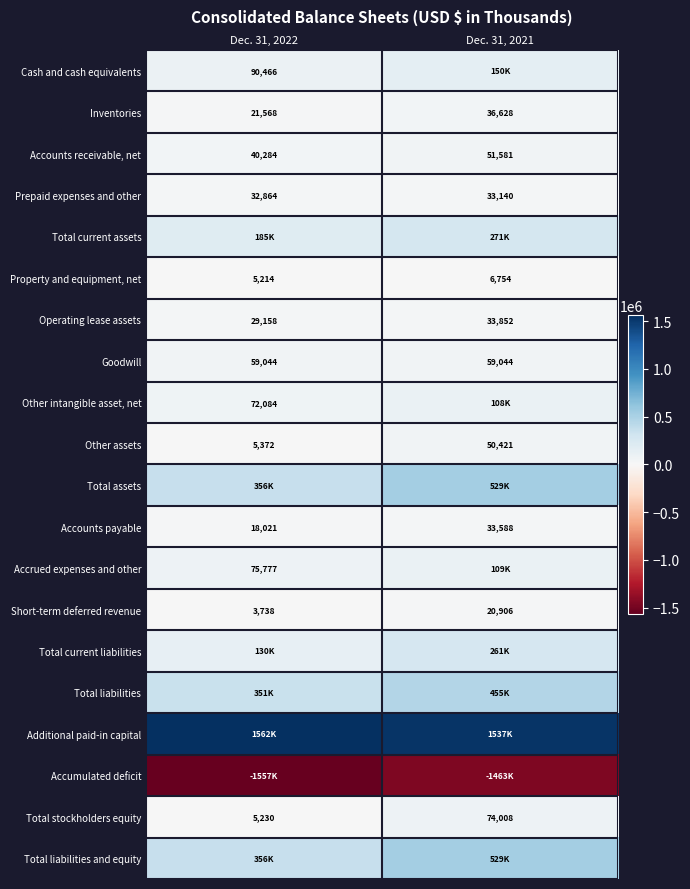

What value does the Property and equipment, net series have at Dec. 31, 2021?

6754